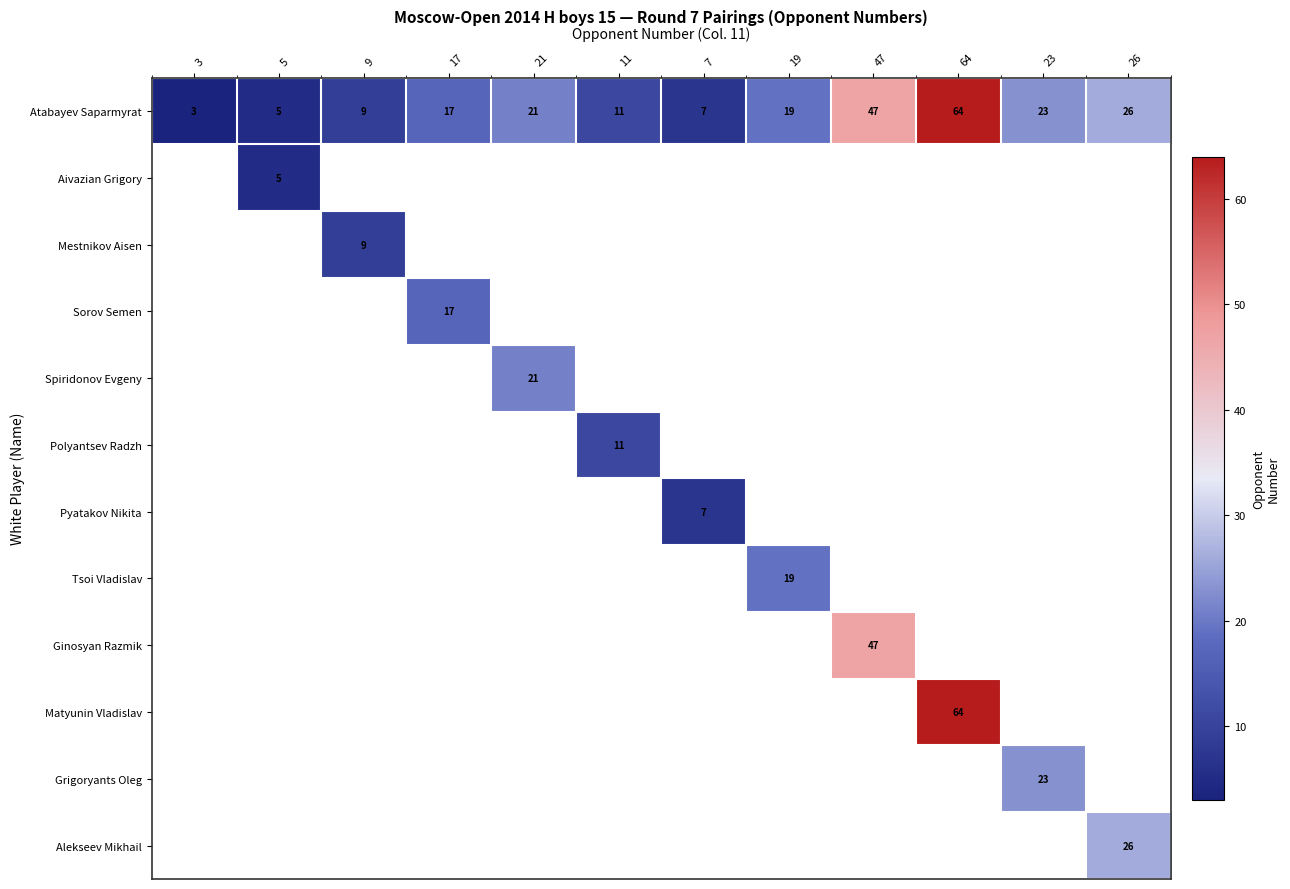

Is it true that Spiridonov Evgeny equals 21 at 21?

True